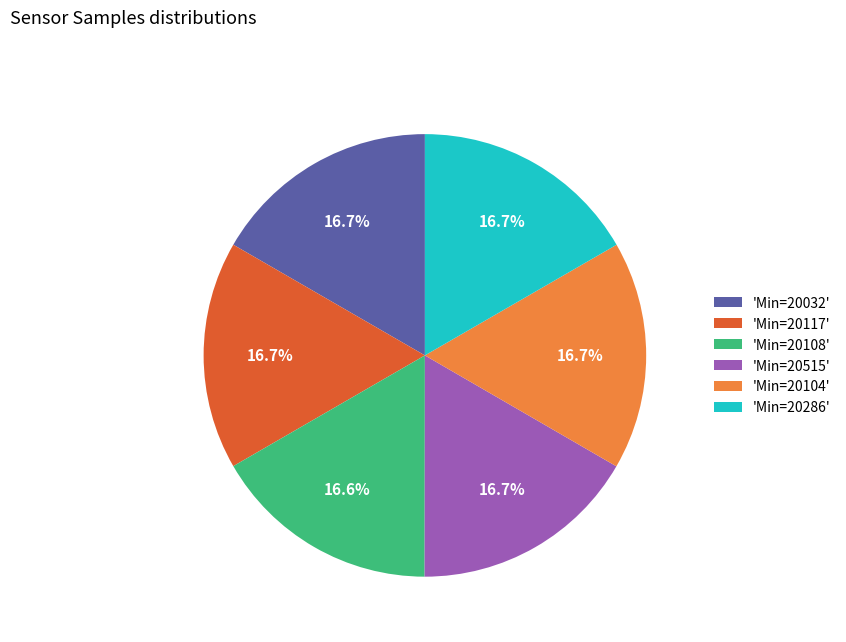

What is the ratio of the value at 'Min=20108' to the value at 'Min=20104'?

1.0